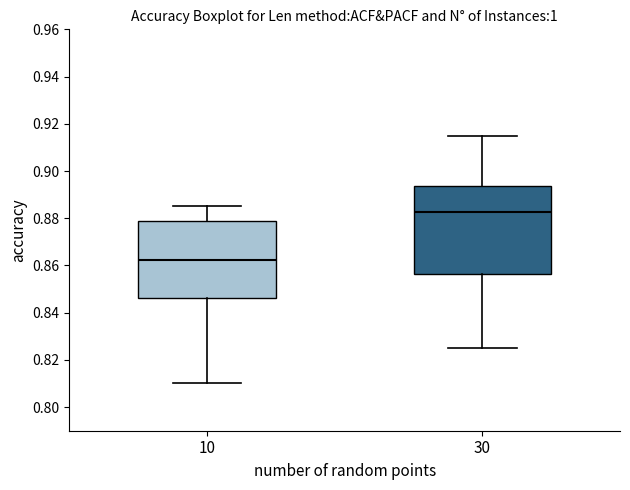

Where is the upper edge of the box at x = 30 on the y-axis? The values are not printed on the chart, so give them approximately, as read against the axis.

0.894